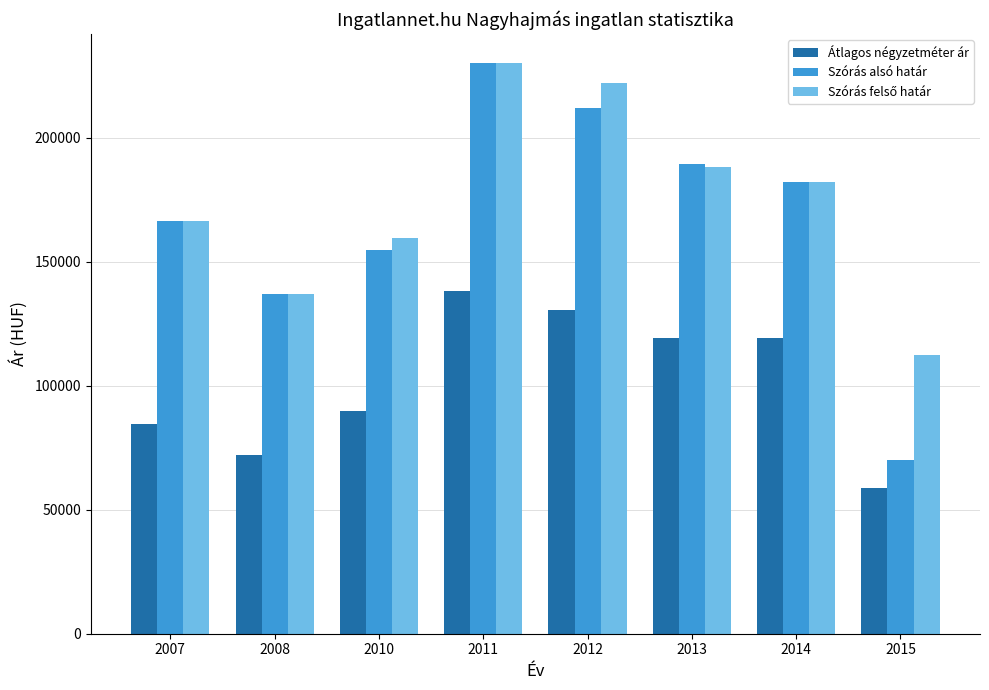

Which series has the largest range (max minus min)?

Szórás alsó határ